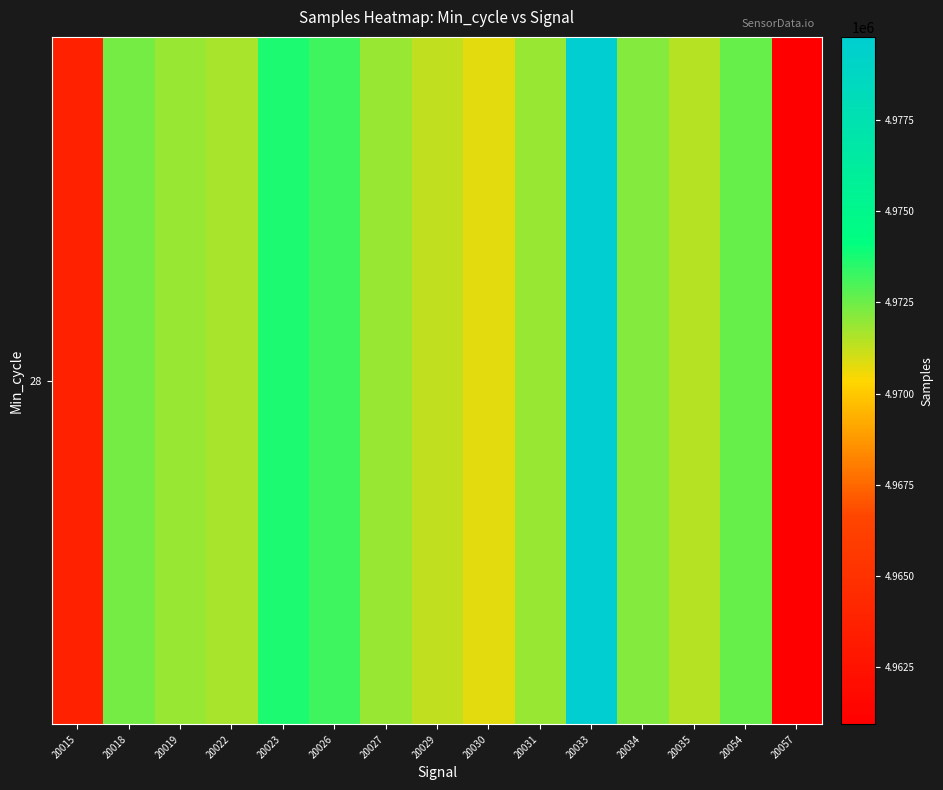

How many series are shown in this chart?

1